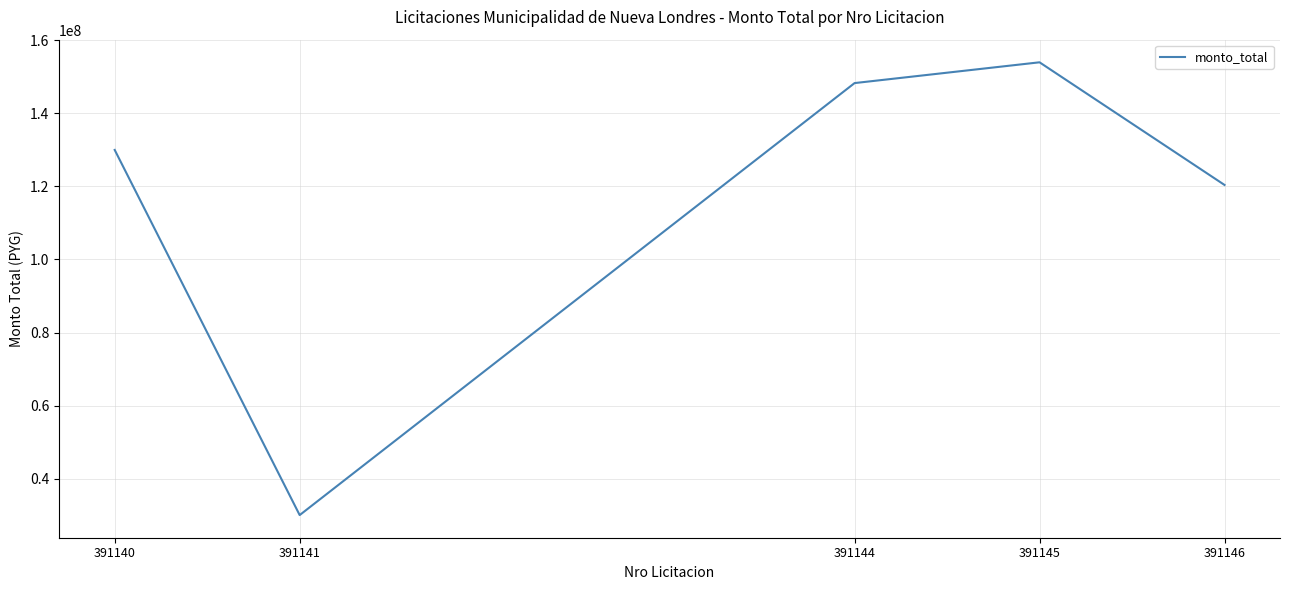

Reading left to right, list all the values displayed in this chart.

391140=130000000	391141=30000000	391144=148310000	391145=154000000	391146=120415310